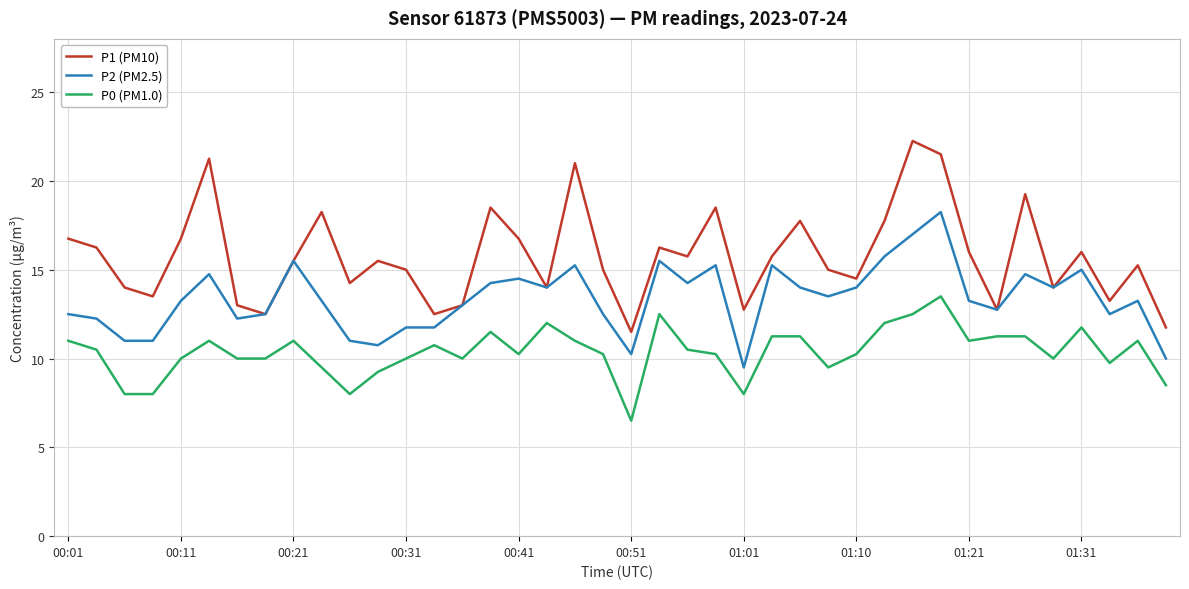

True or false: P1 (PM10) and P0 (PM1.0) cross at least once.

False